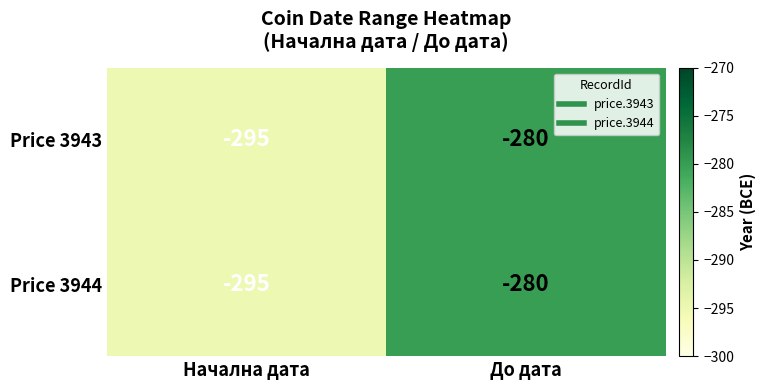

The Price 3944 series shows -280 at До дата. True or false?

True